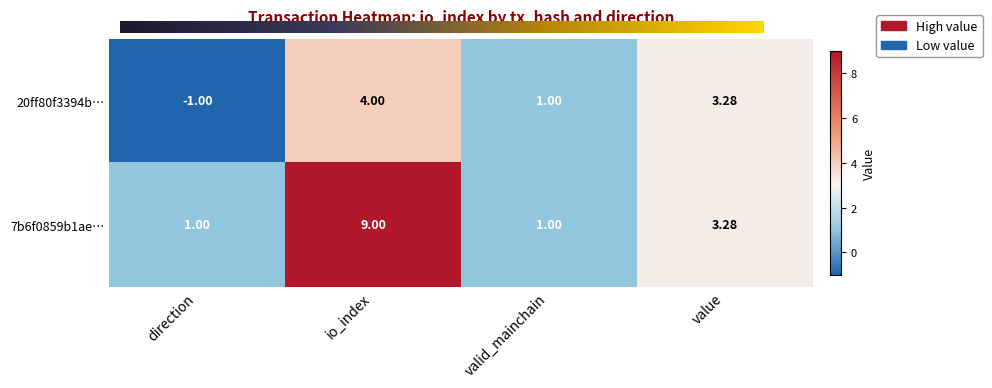

Where is 20ff80f3394b… nearest to the value 1?

valid_mainchain